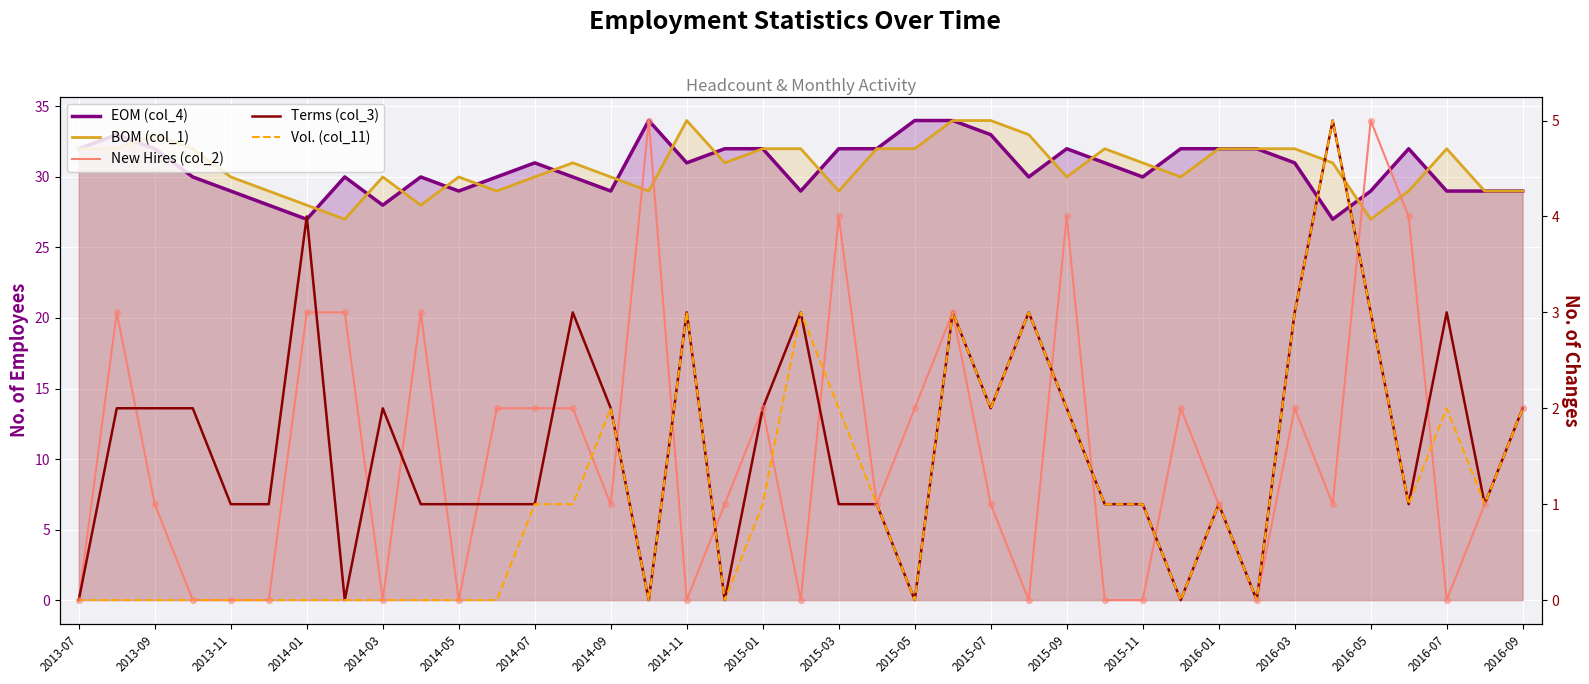

Which series contains the lowest Y value?

New Hires (col_2)